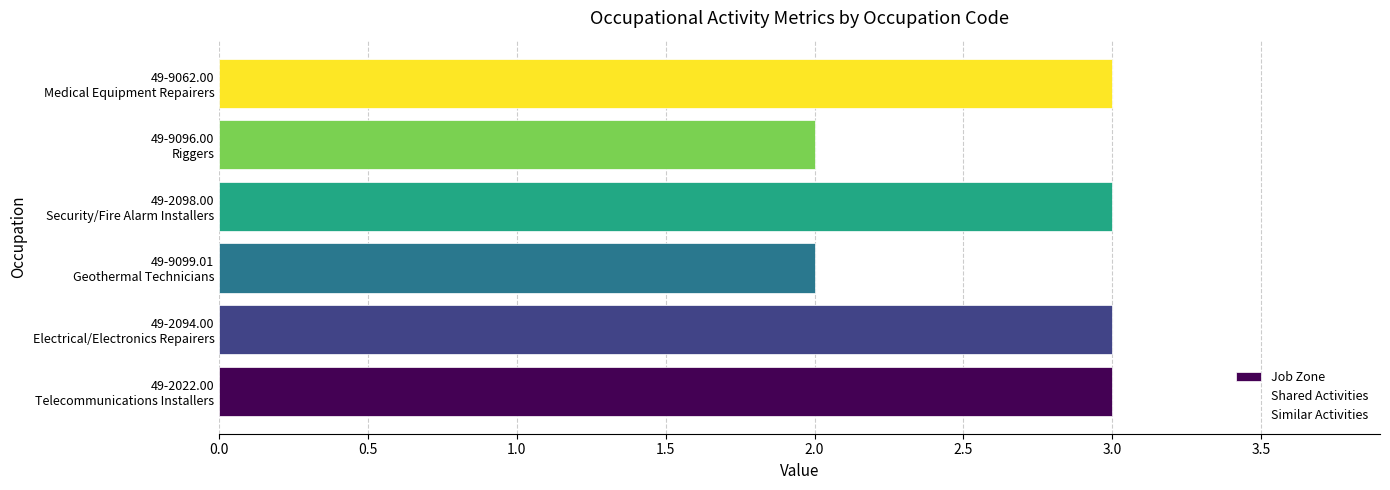

What is the sum of all values?

16